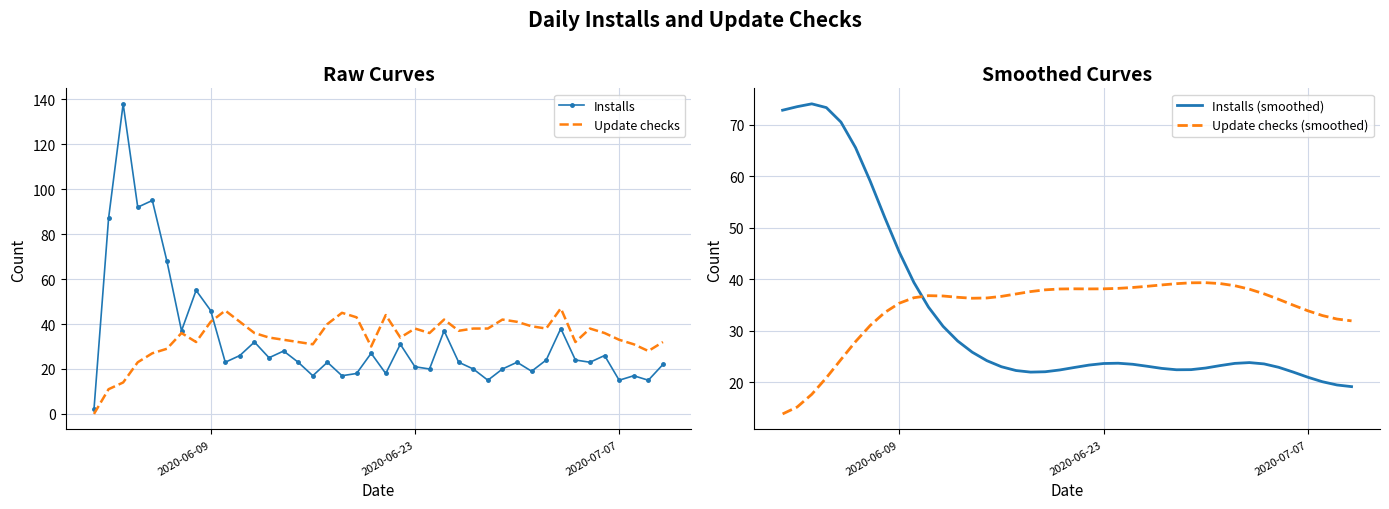

True or false: Update checks has a value of 55 at 2020-07-07.

False